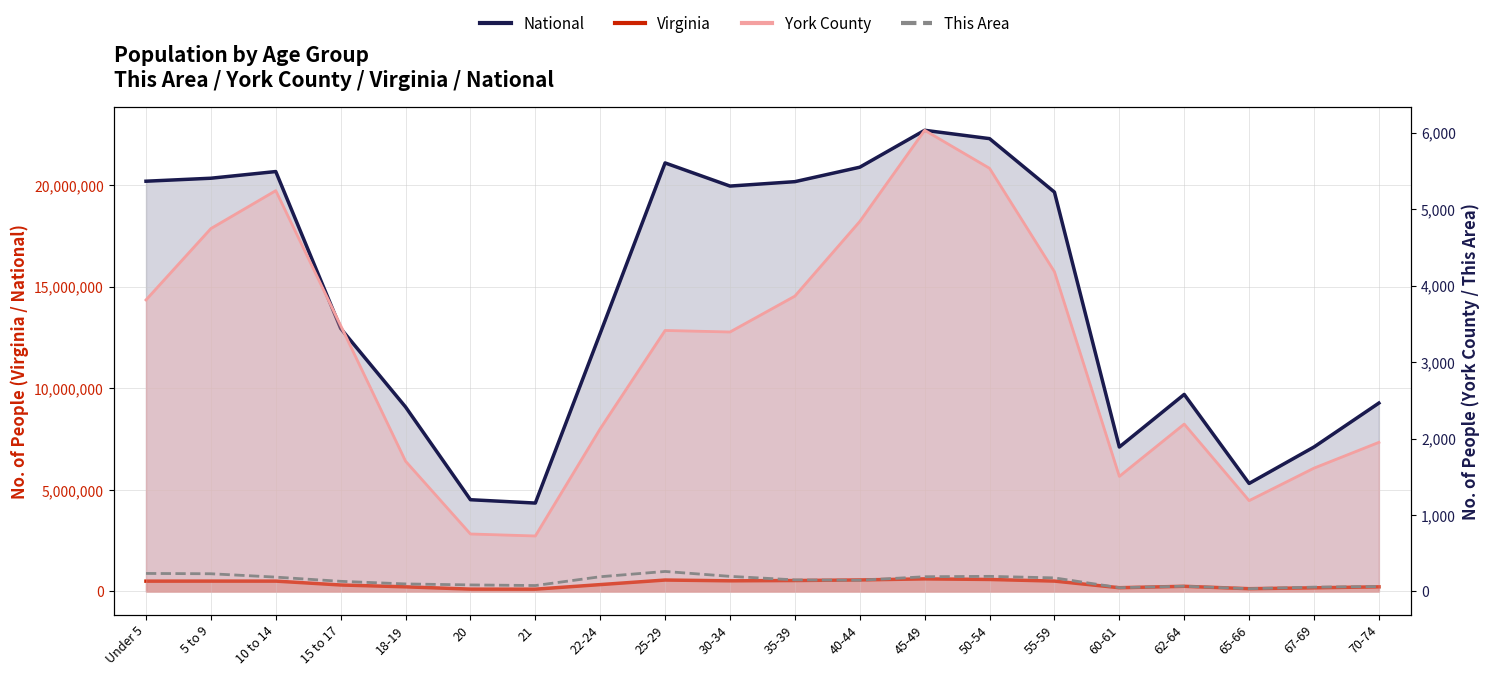

In York County, how many points are higher than both neighbors (excluding endpoints)?

4